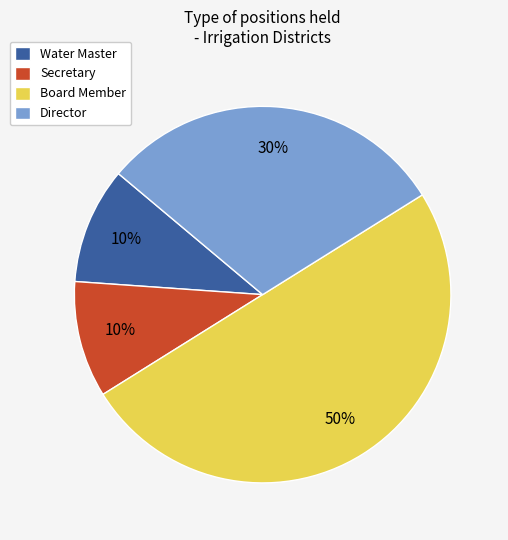

To the nearest percent, what is the difference between the Water Master and Director slice percentages?

20%